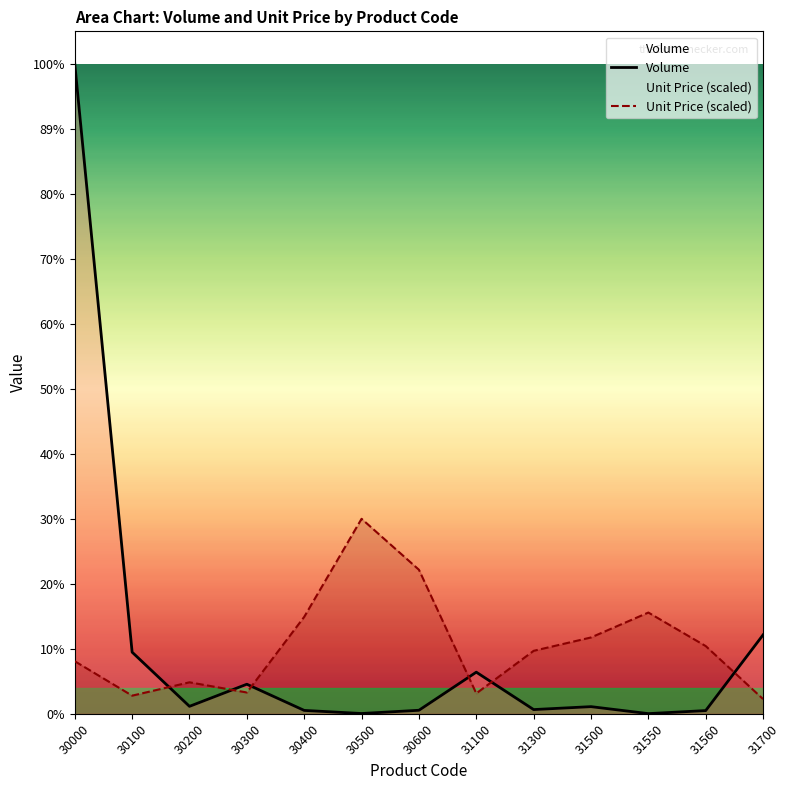

Rank the series by their maximum value, from highest to lowest.

Volume, Unit Price (scaled)